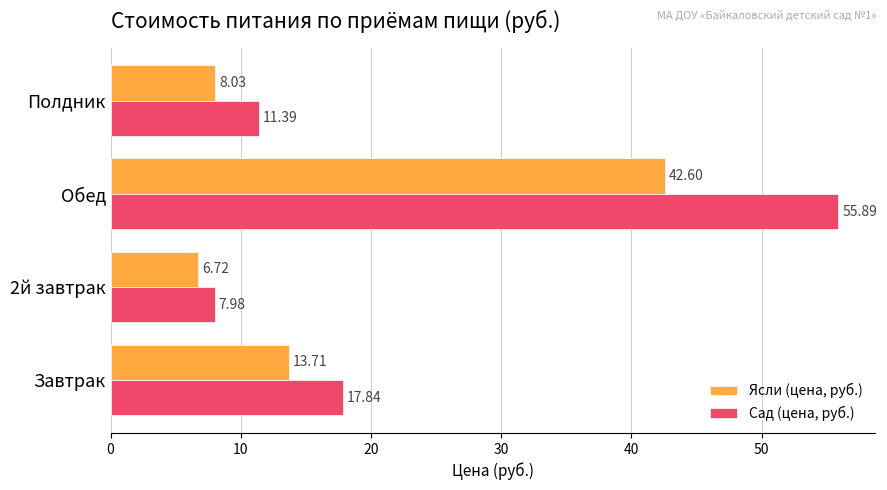

List the labels in order of Ясли (цена, руб.) value, largest first.

Обед, Завтрак, Полдник, 2й завтрак